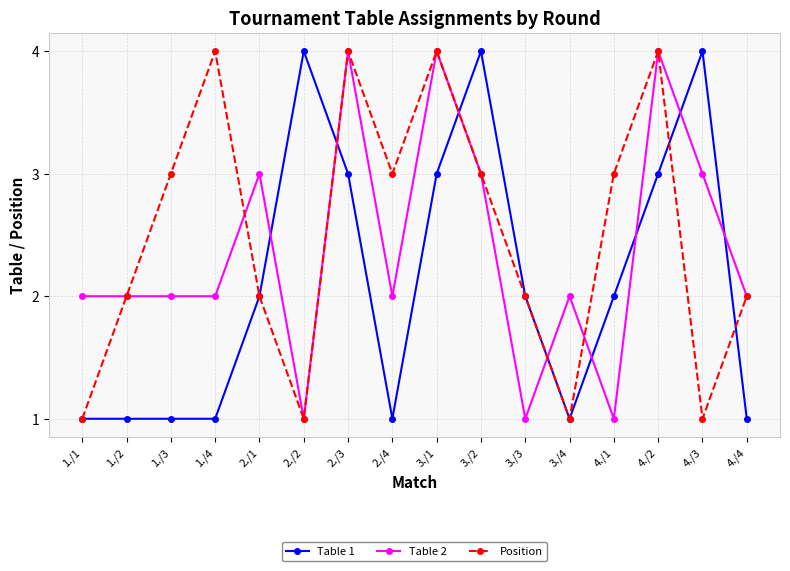

Reading right to left, extract all data points from this chart.

Table 1: 4./4=1	4./3=4	4./2=3	4./1=2	3./4=1	3./3=2	3./2=4	3./1=3	2./4=1	2./3=3	2./2=4	2./1=2	1./4=1	1./3=1	1./2=1	1./1=1
Table 2: 4./4=2	4./3=3	4./2=4	4./1=1	3./4=2	3./3=1	3./2=3	3./1=4	2./4=2	2./3=4	2./2=1	2./1=3	1./4=2	1./3=2	1./2=2	1./1=2
Position: 4./4=2	4./3=1	4./2=4	4./1=3	3./4=1	3./3=2	3./2=3	3./1=4	2./4=3	2./3=4	2./2=1	2./1=2	1./4=4	1./3=3	1./2=2	1./1=1